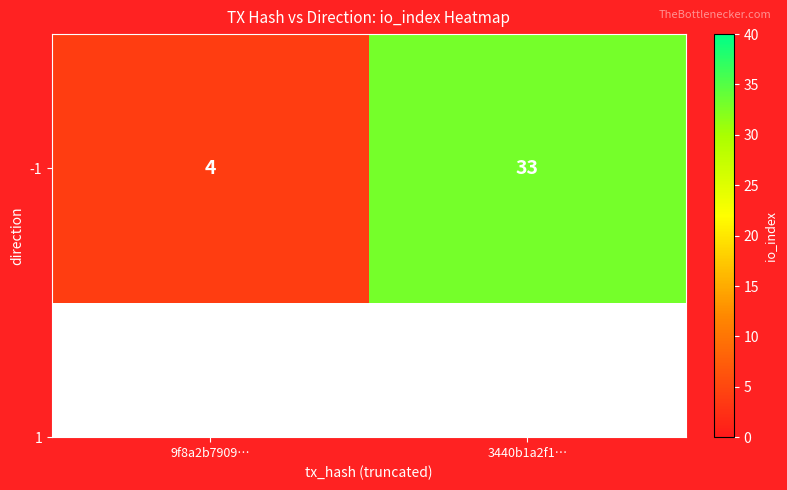

Reading right to left, list all the values displayed in this chart.

33	4